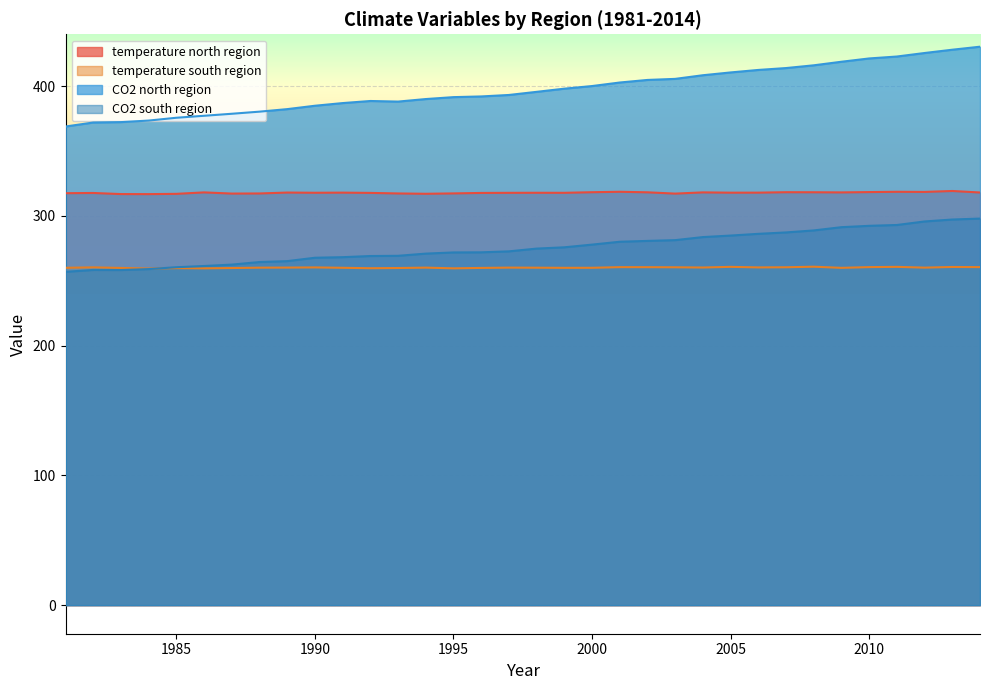

Rank the series at 2009 from lowest to highest value.

temperature south region, CO2 south region, temperature north region, CO2 north region